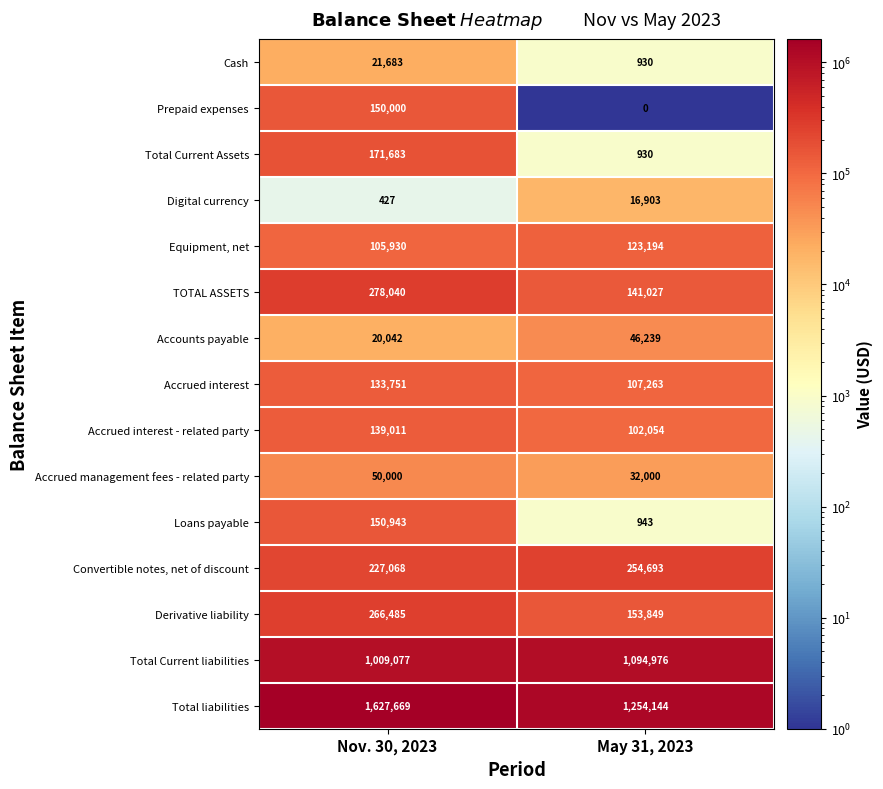

Is it true that TOTAL ASSETS equals 46002 at May 31, 2023?

False